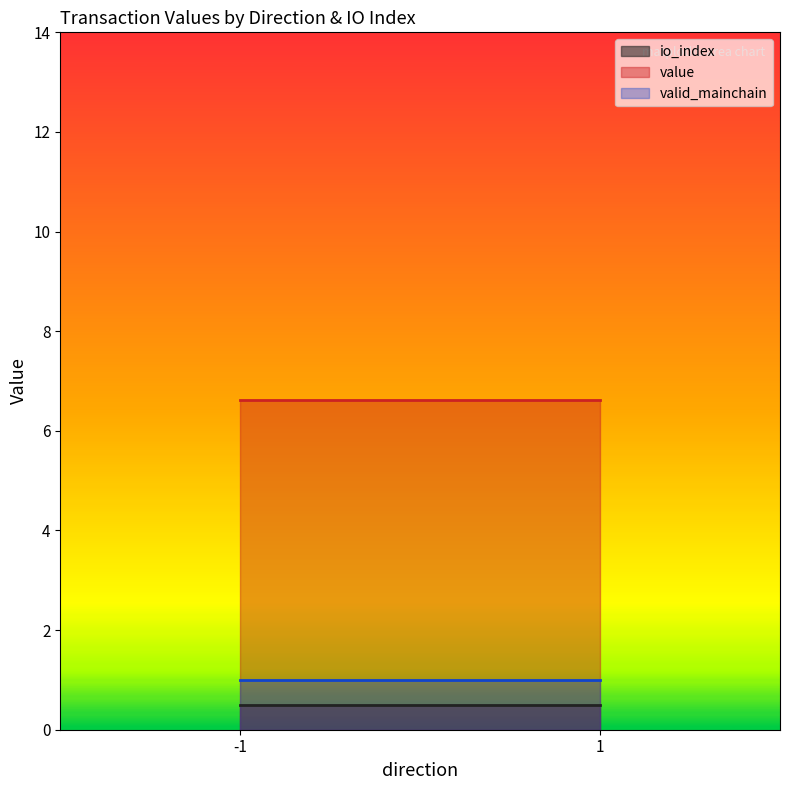

True or false: value has a value of 4.4 at 1.

False